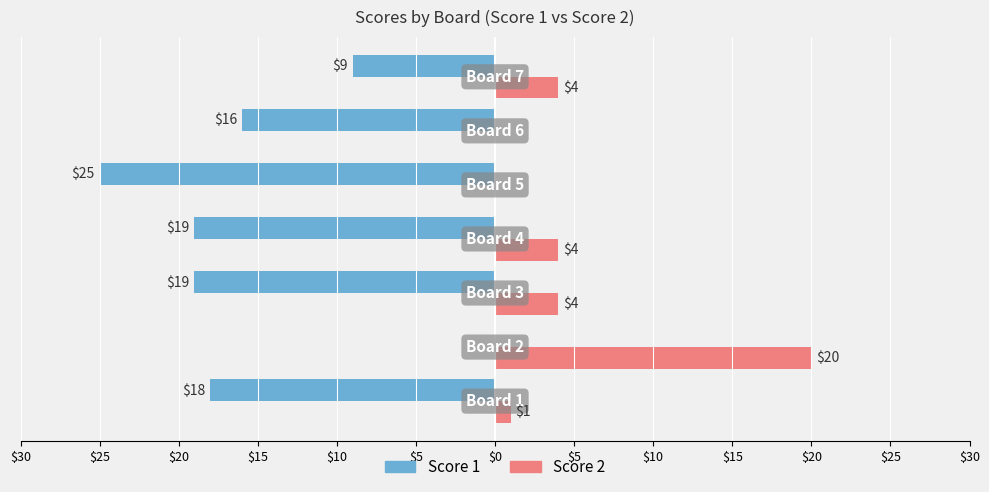

What is the difference between the second highest and second lowest values in the Score 1 series?

10